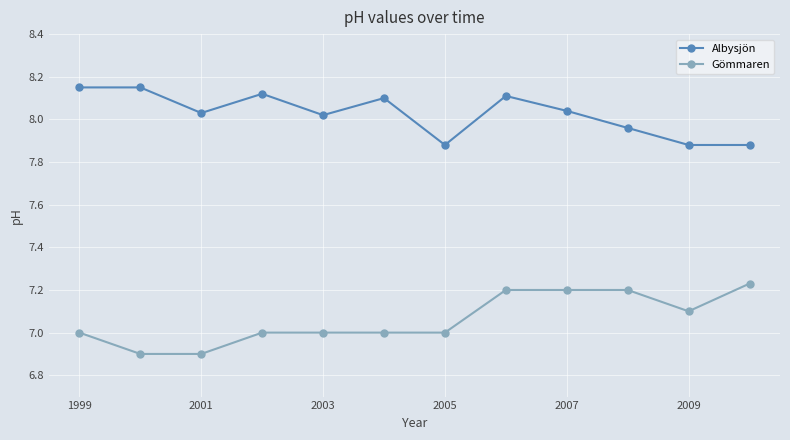

List the series in order of their peak value, highest first.

Albysjön, Gömmaren